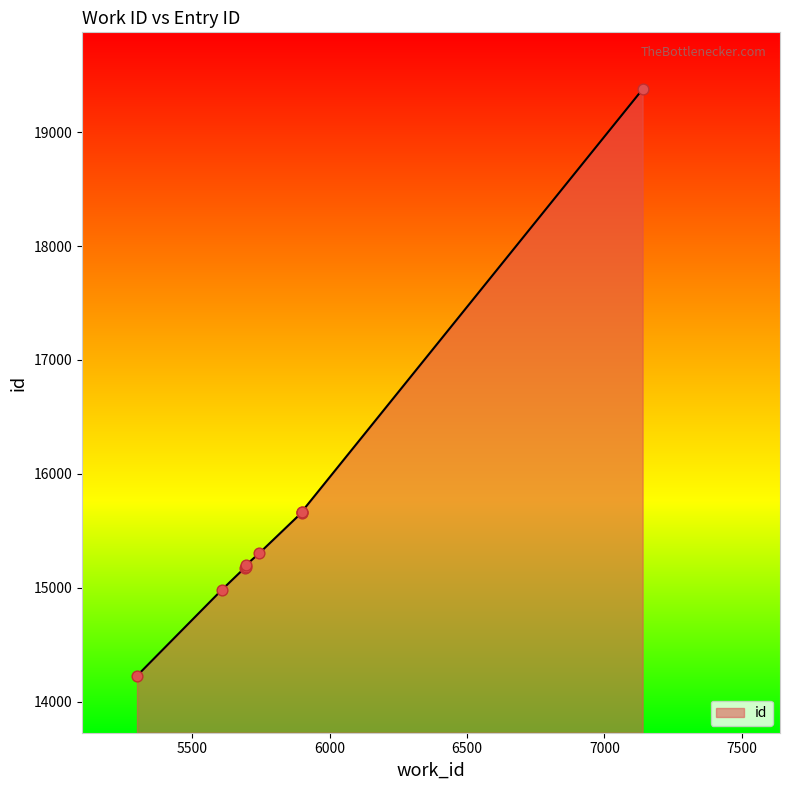

Between 5743 and 5695, which is larger?

5743